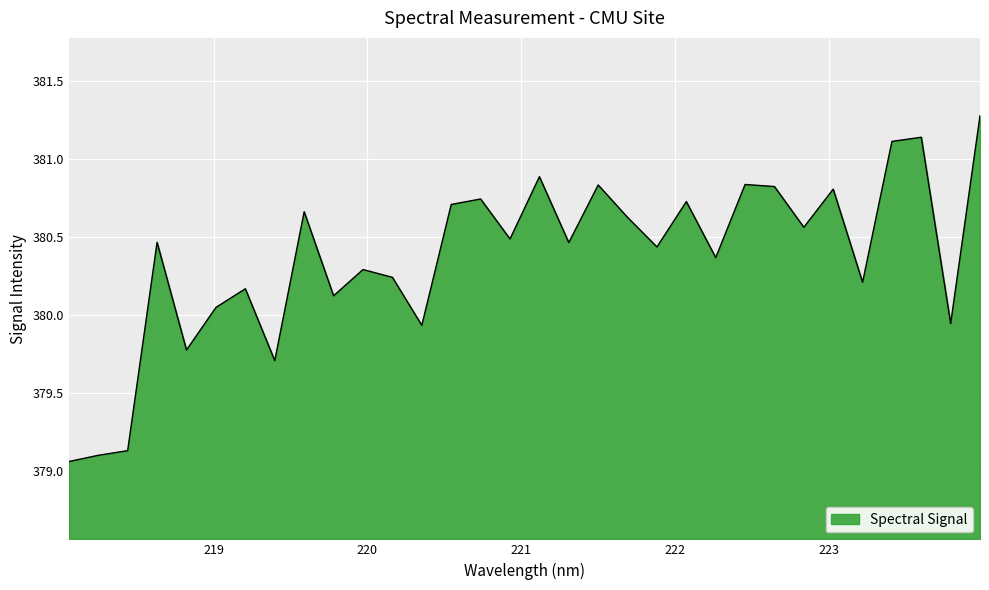

Is this an area chart (filled region under the line)?

Yes